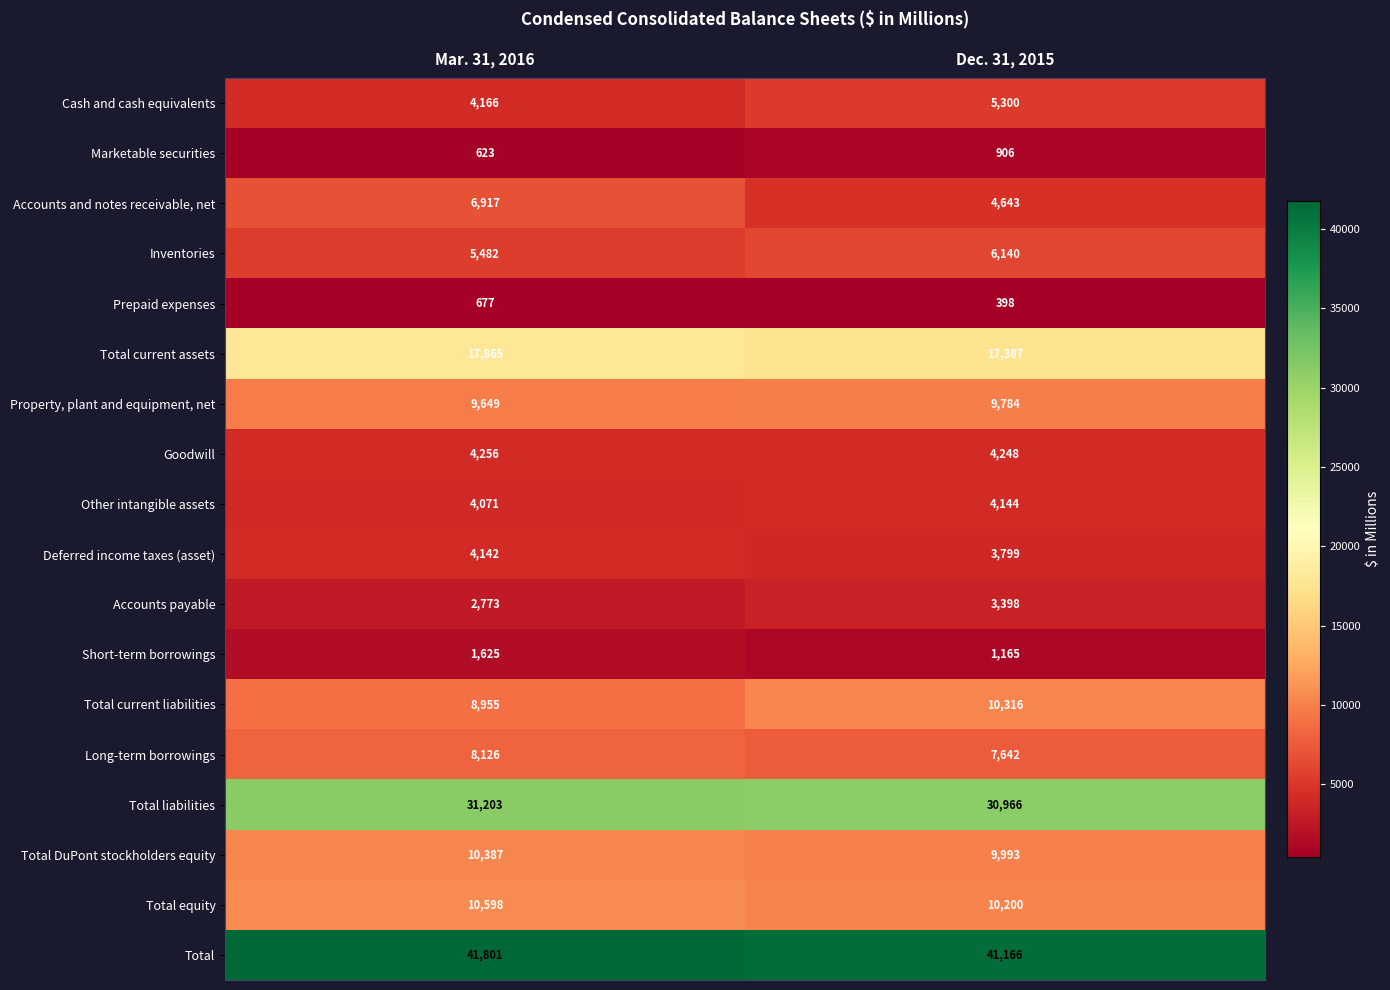

List the series in order of their peak value, highest first.

Total, Total liabilities, Total current assets, Total equity, Total DuPont stockholders equity, Total current liabilities, Property, plant and equipment, net, Long-term borrowings, Accounts and notes receivable, net, Inventories, Cash and cash equivalents, Goodwill, Other intangible assets, Deferred income taxes (asset), Accounts payable, Short-term borrowings, Marketable securities, Prepaid expenses